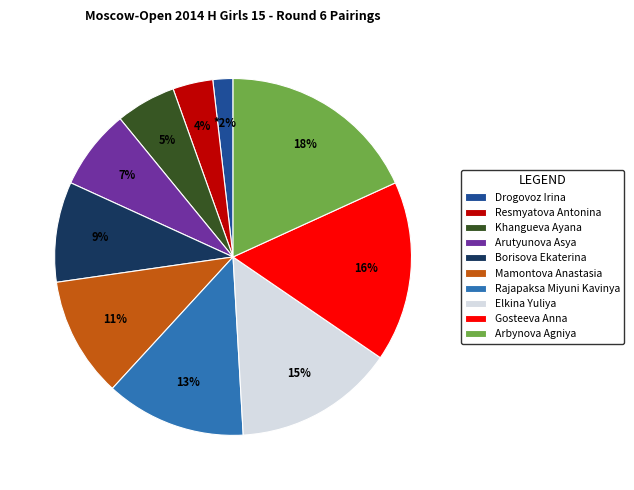

Which has a higher value, Mamontova Anastasia or Gosteeva Anna?

Gosteeva Anna